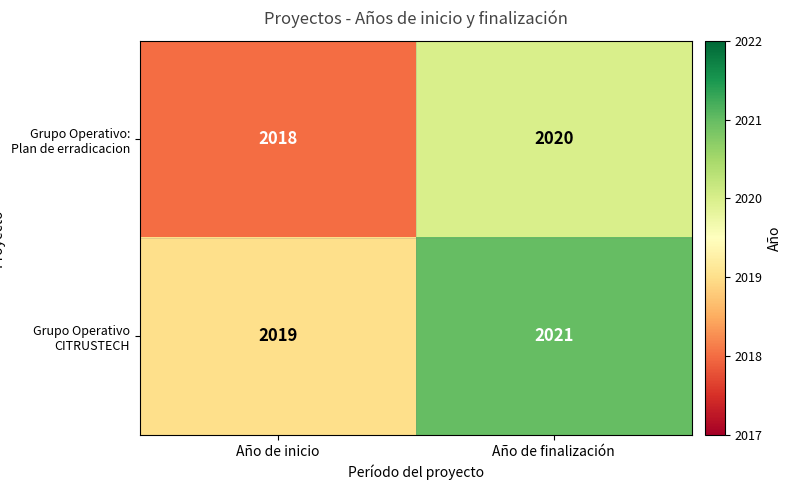

Reading left to right, transcribe all the data shown in this chart.

Grupo Operativo: Plan de erradicacion: 2018	2020
Grupo Operativo CITRUSTECH: 2019	2021